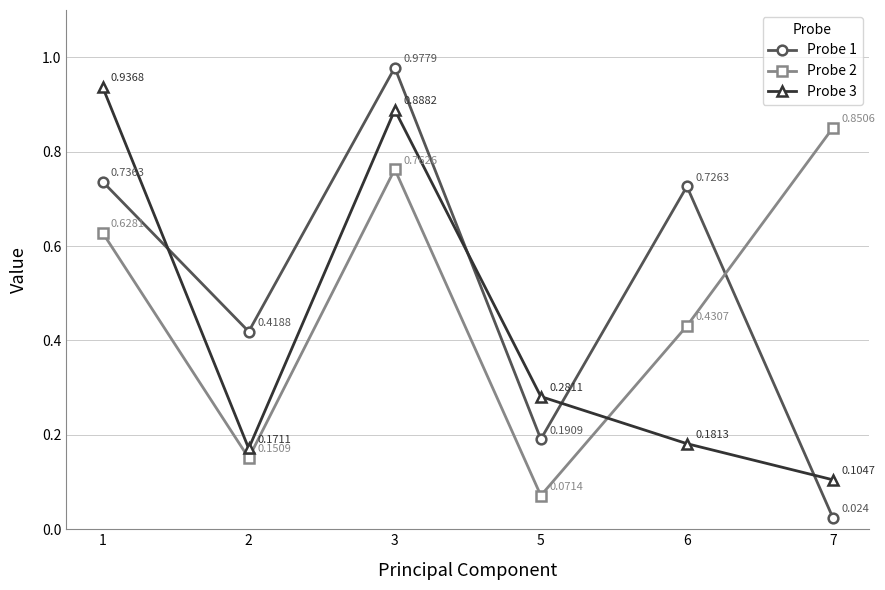

In Probe 2, how many points are lower than both neighbors (excluding endpoints)?

2